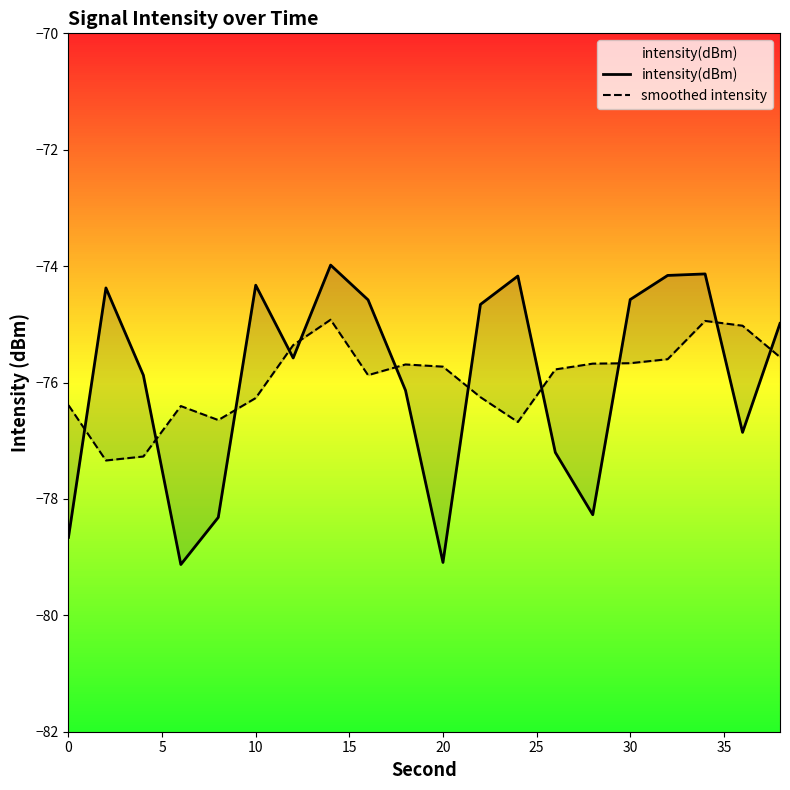

Does the chart have visible grid lines?

No